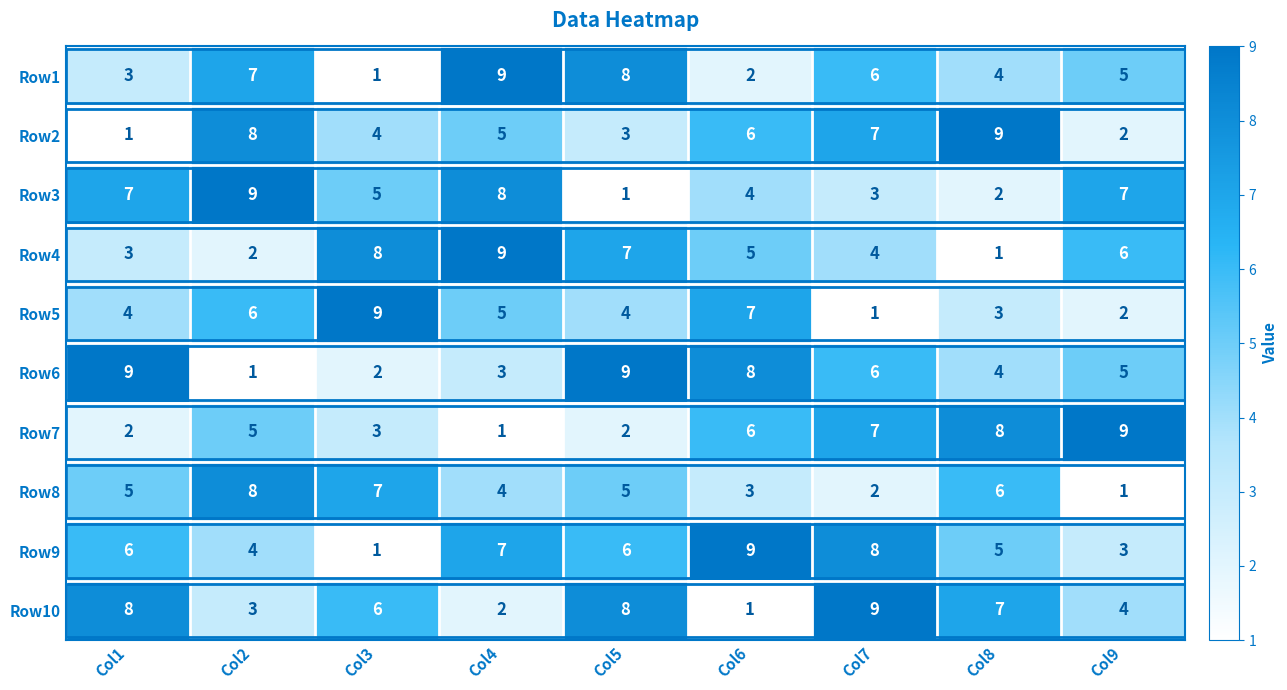

Where is Row3 nearest to the value 5?

Col3